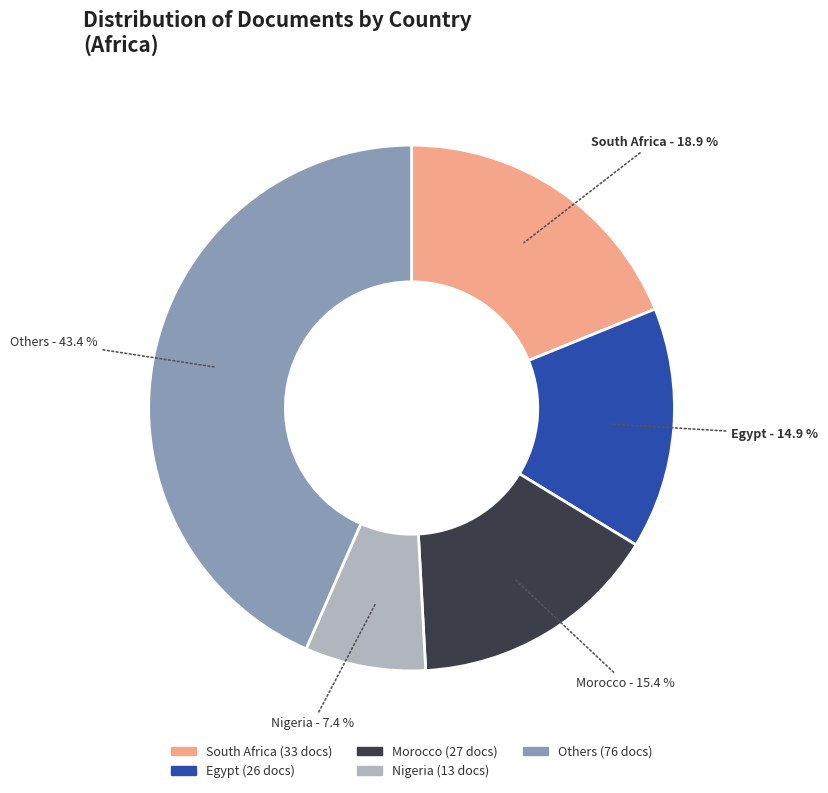

Does any single category account for the majority?

No